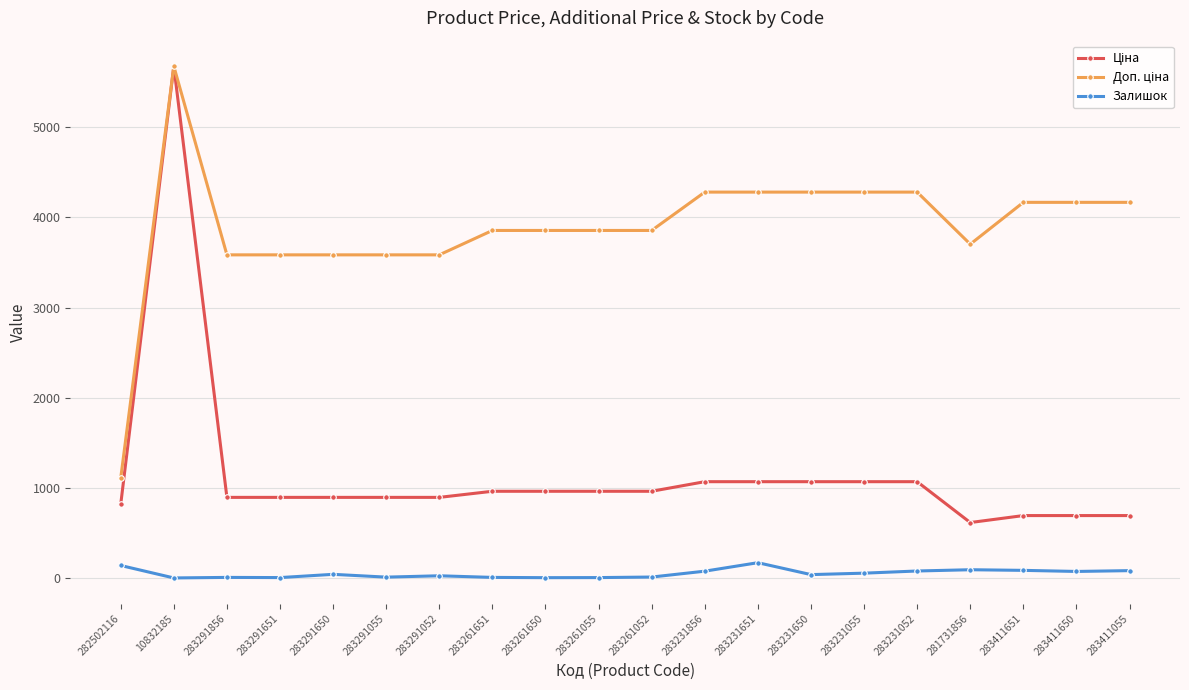

At how many categories does at least one series exceed 3493?

19